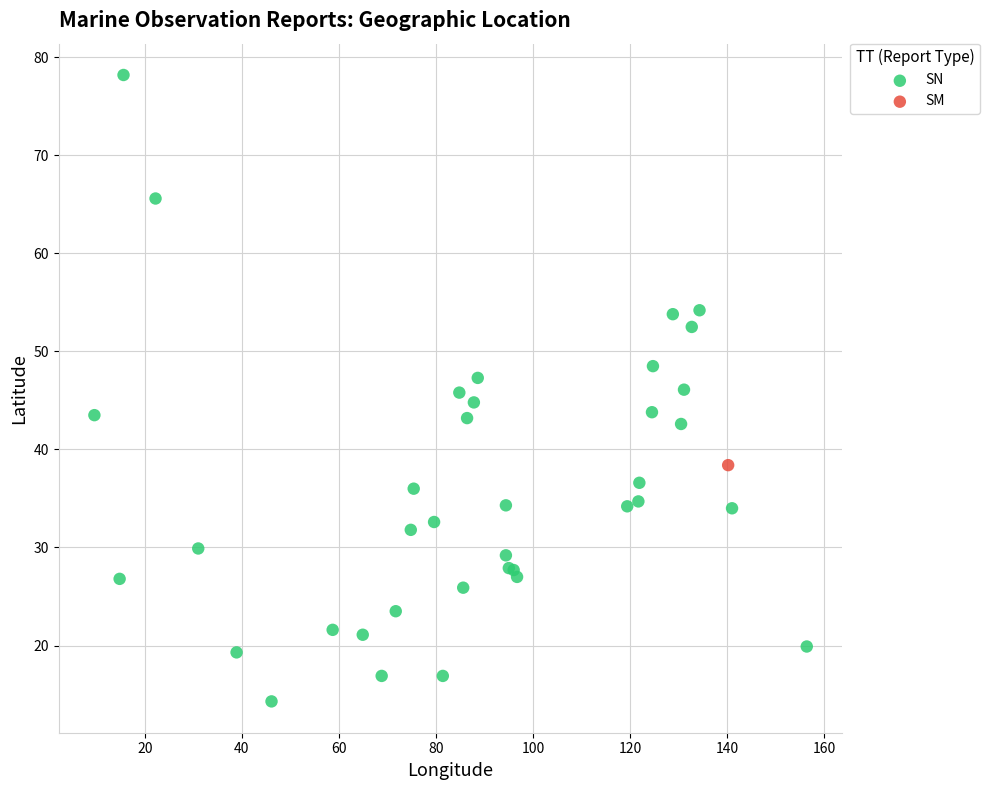

What are all the series names shown in the legend?

SN, SM